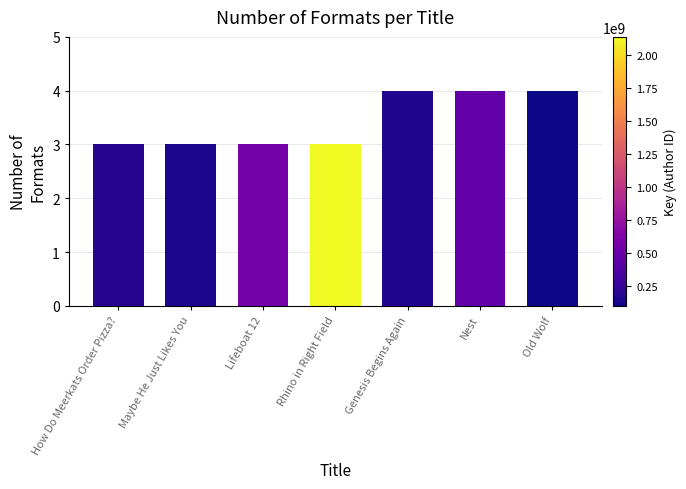

The value at Genesis Begins Again is 1. True or false?

False